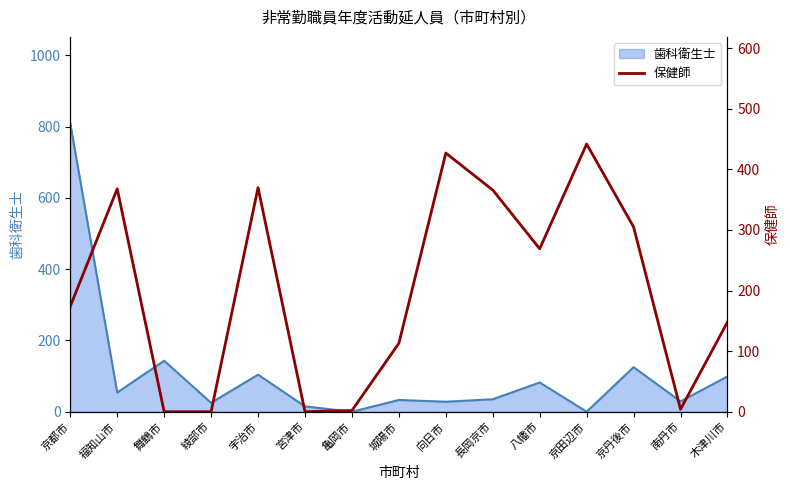

How many lines are shown in the chart?

1